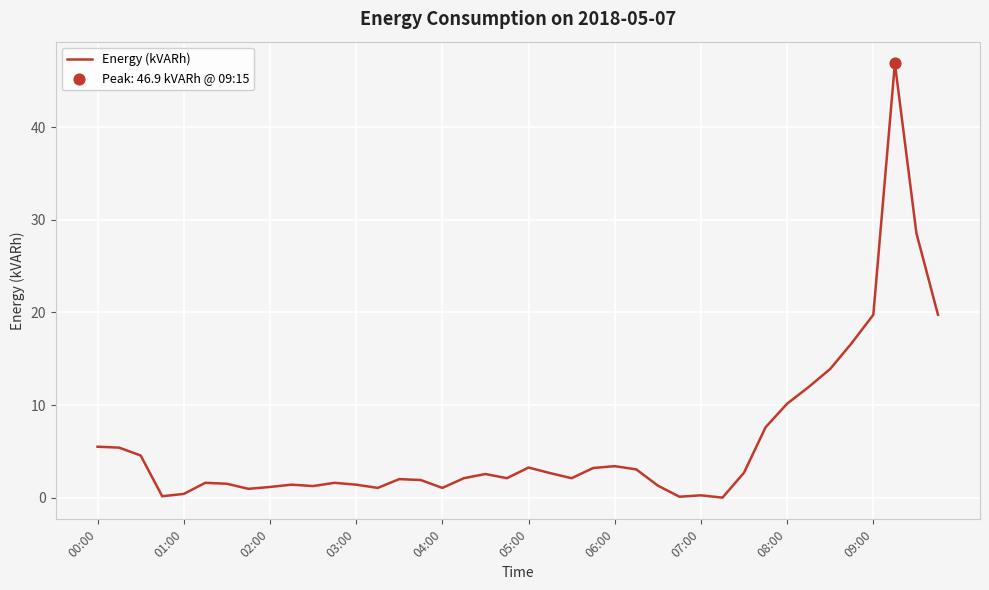

What is the difference between the maximum and minimum values?

46.9